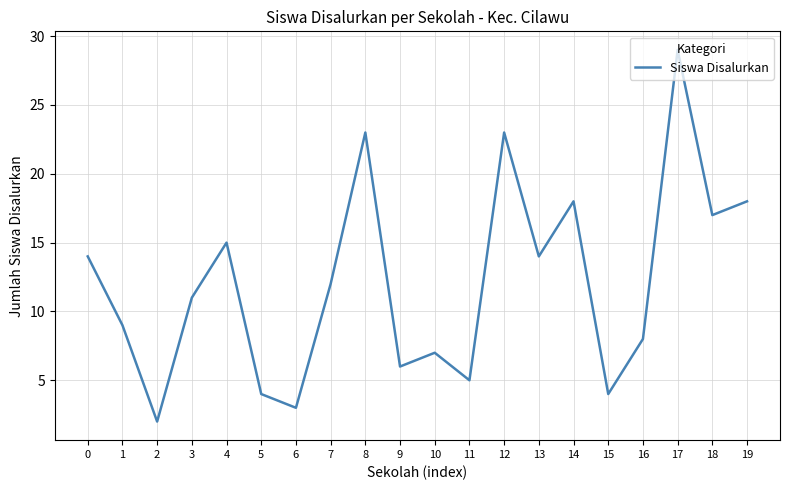

True or false: the data shows 20 at 3.

False